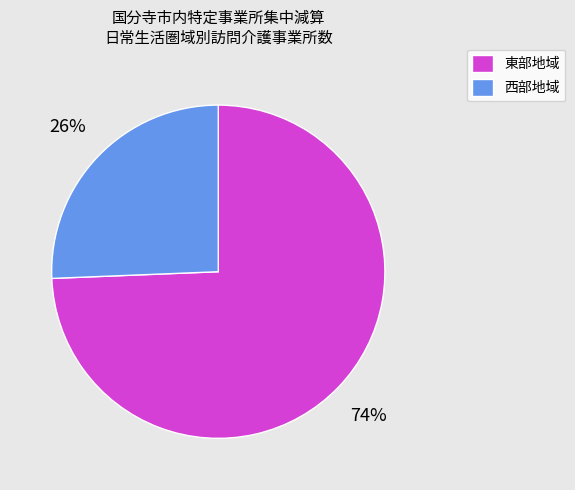

To the nearest percent, what is the average slice percentage?

50%